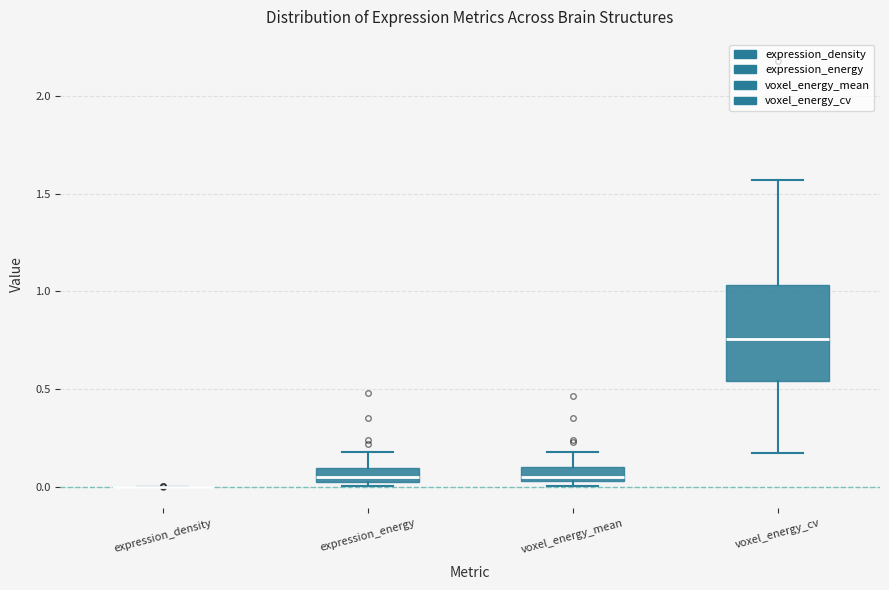

Which box is the tallest, from its lower edge to its upper edge?

voxel_energy_cv